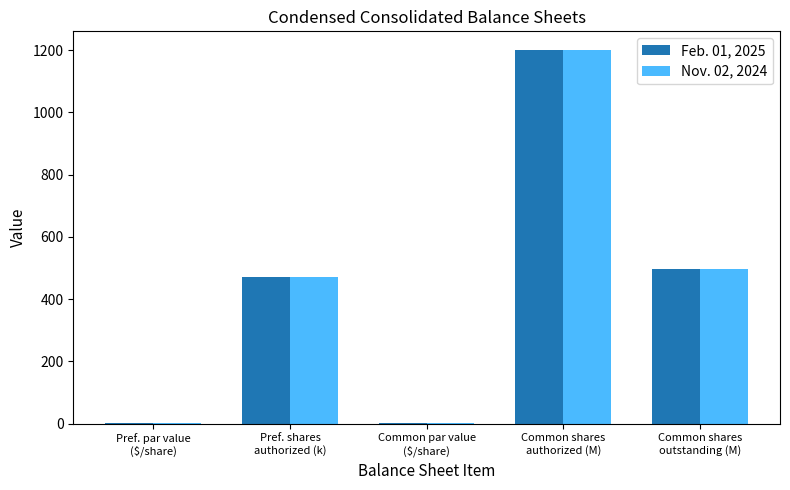

What is the highest value of the Nov. 02, 2024 series?

1200.0